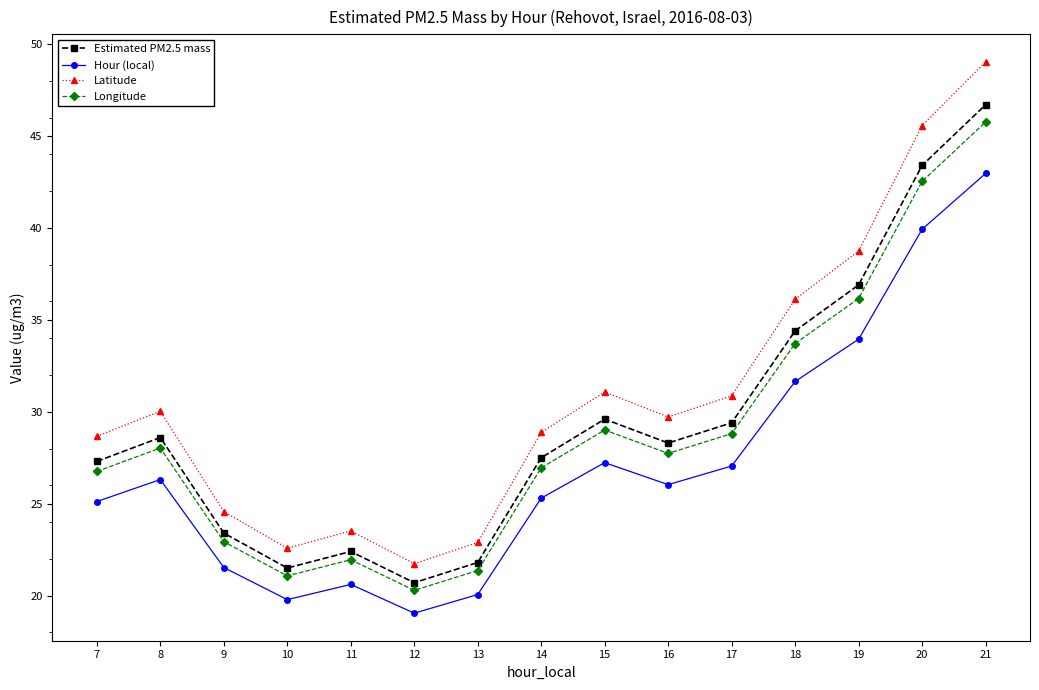

Count the number of data series in this chart.

4